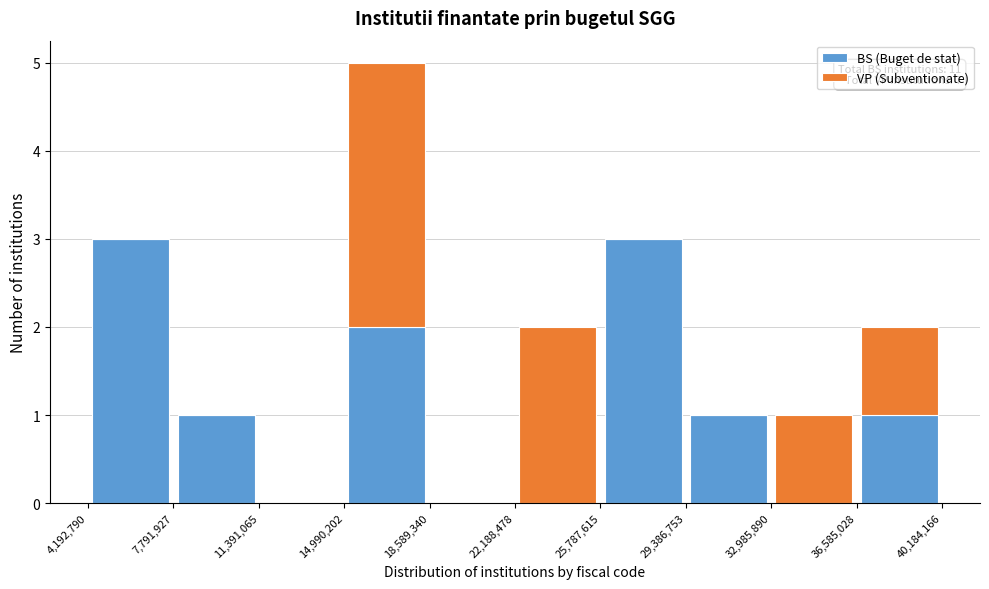

Which range on the x-axis has the tallest stacked bar (by total height)?

14,990,202 to 18,589,340